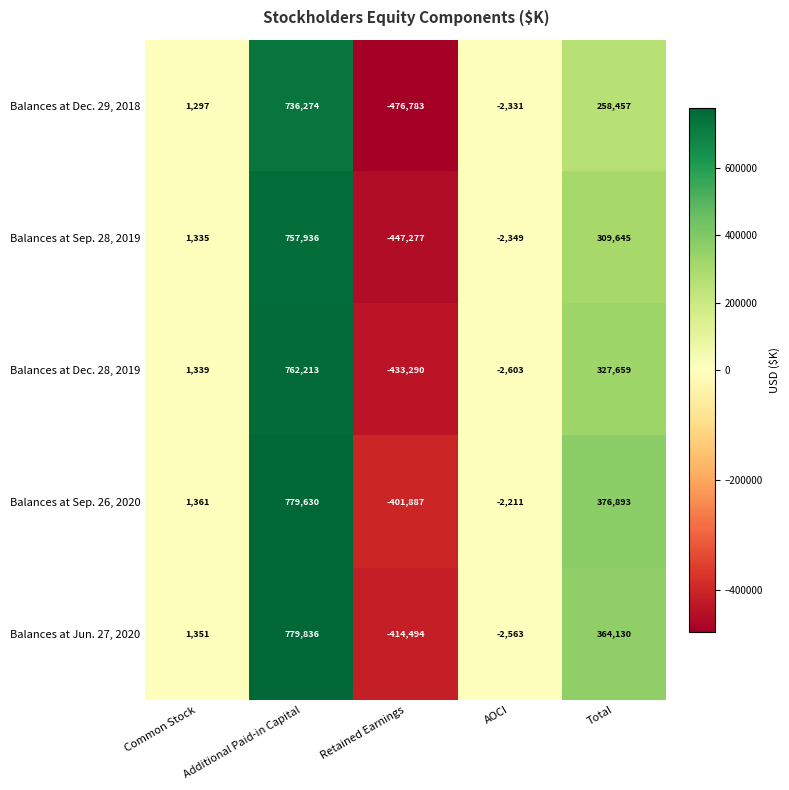

How many categories are shown in the chart?

5